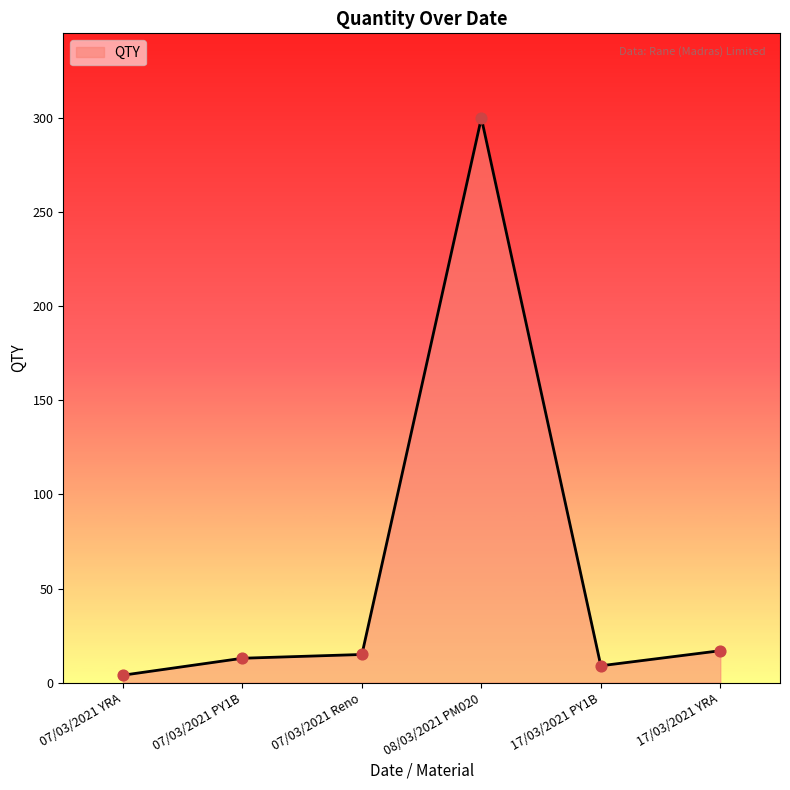

What is the change in value from 07/03/2021 YRA to 08/03/2021 PM020?

+296